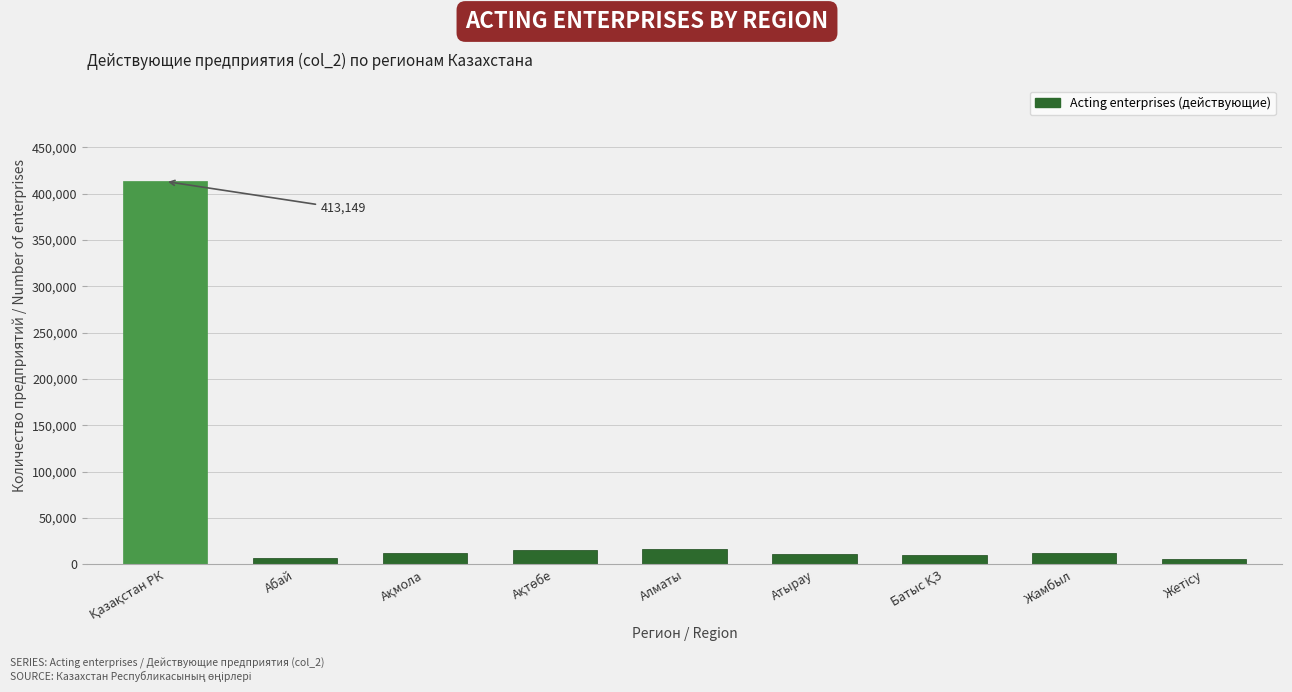

What is the maximum value shown in the chart?

413149